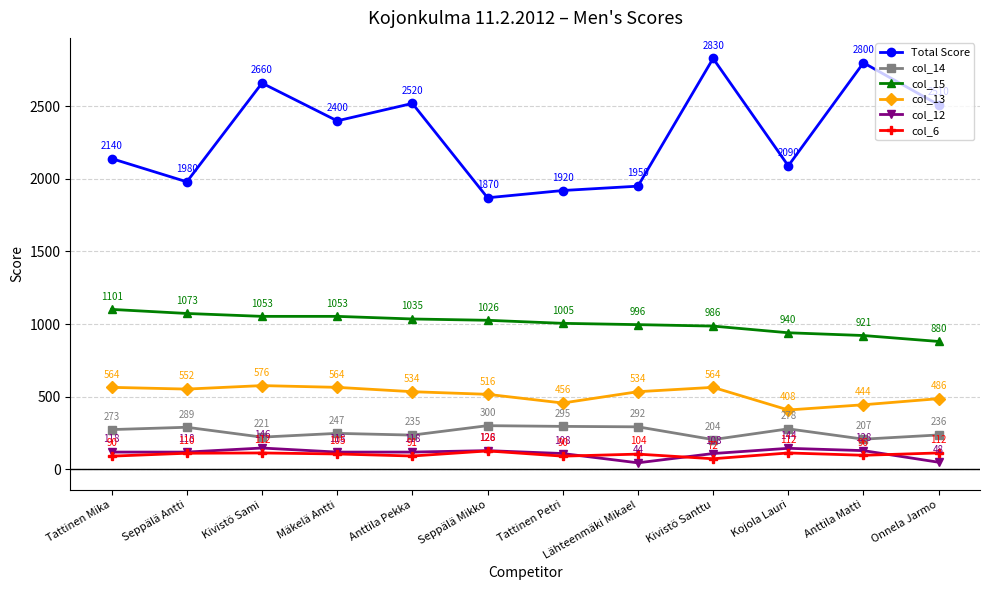

True or false: col_6 has more than 2 points higher than both neighbors.

True